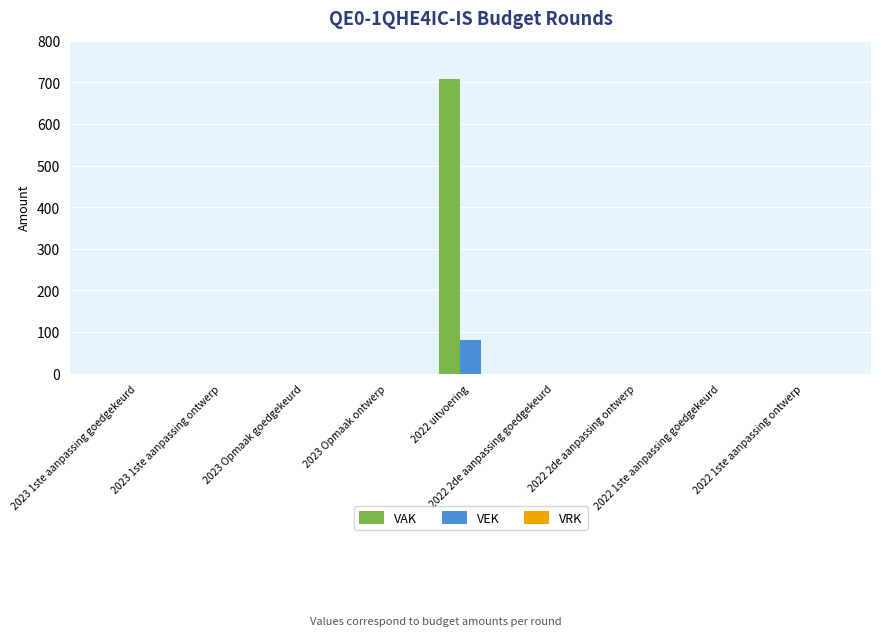

Which series has the largest total across all categories?

VAK